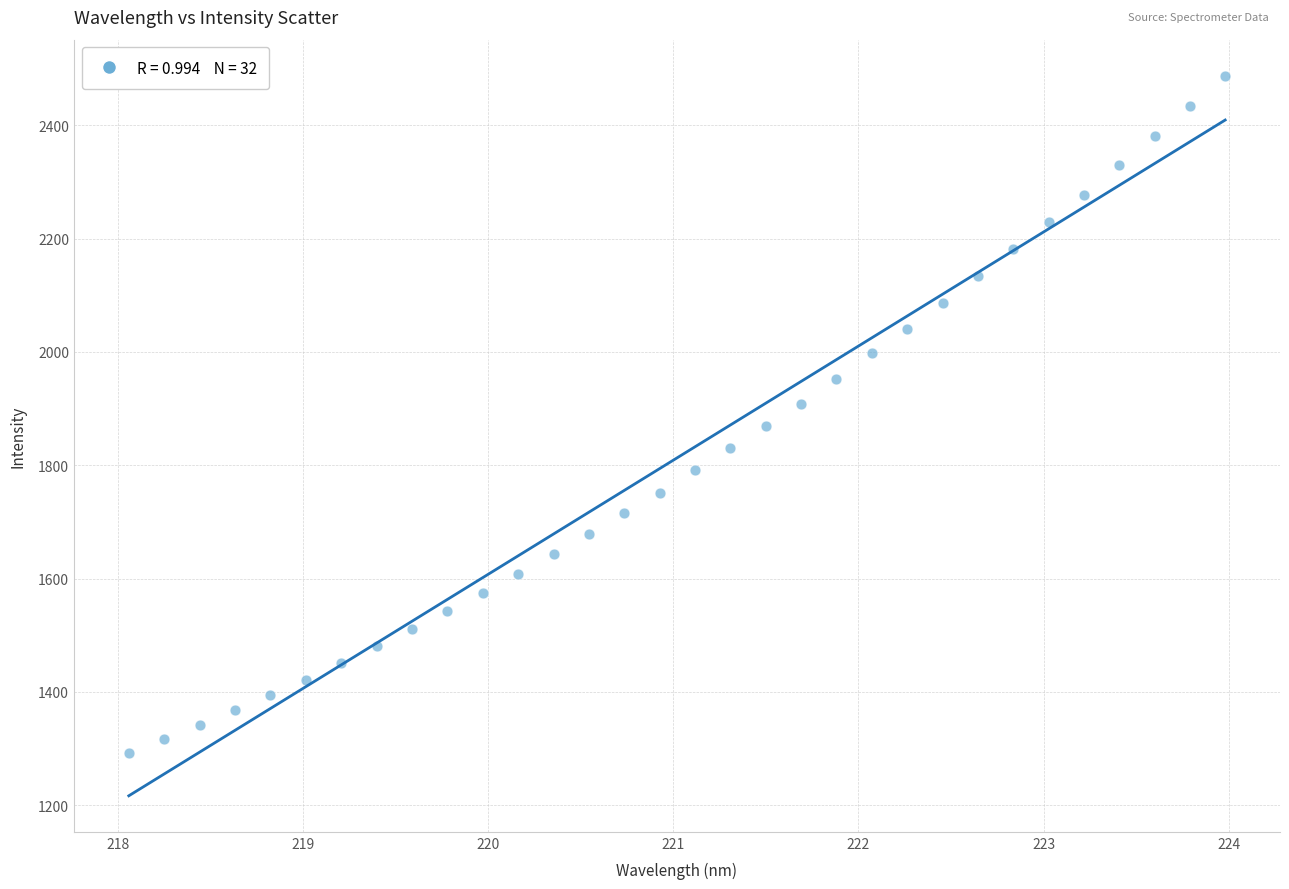

What is the range of Y values (max minus min)?

1195.8